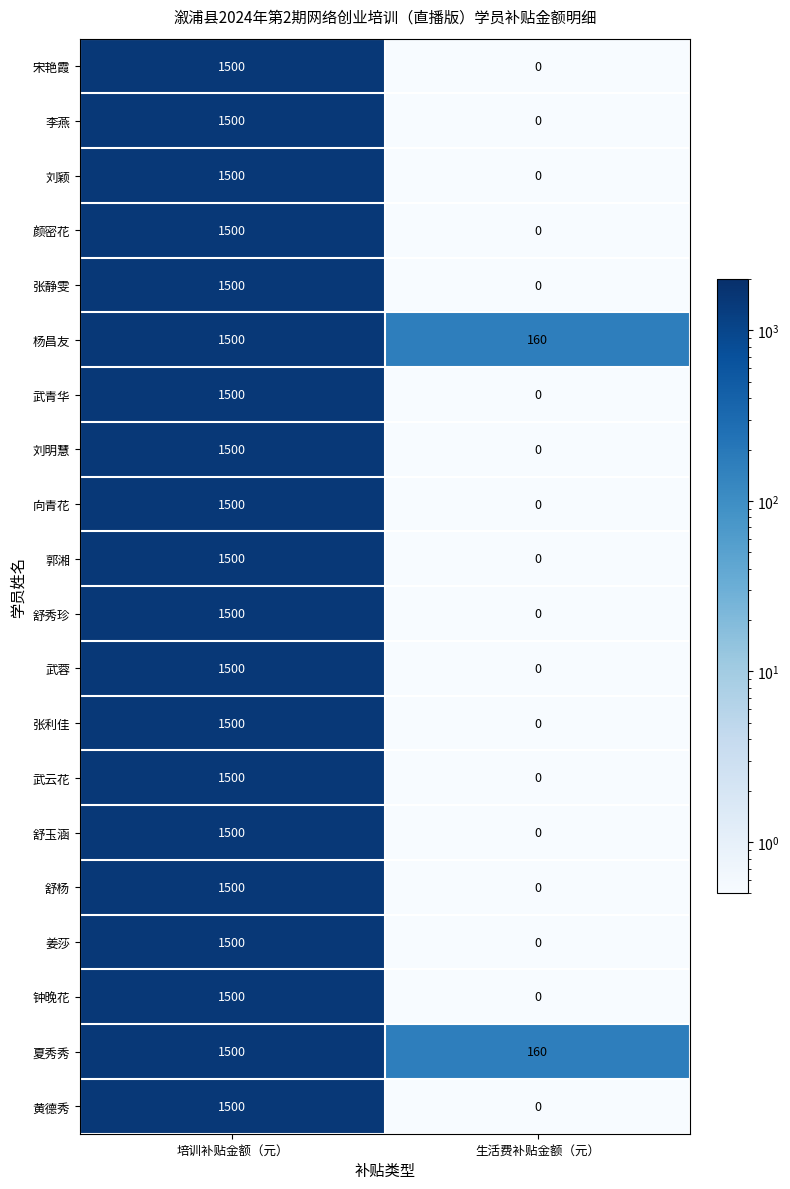

Which category has the lowest value across all series?

生活费补贴金额（元）